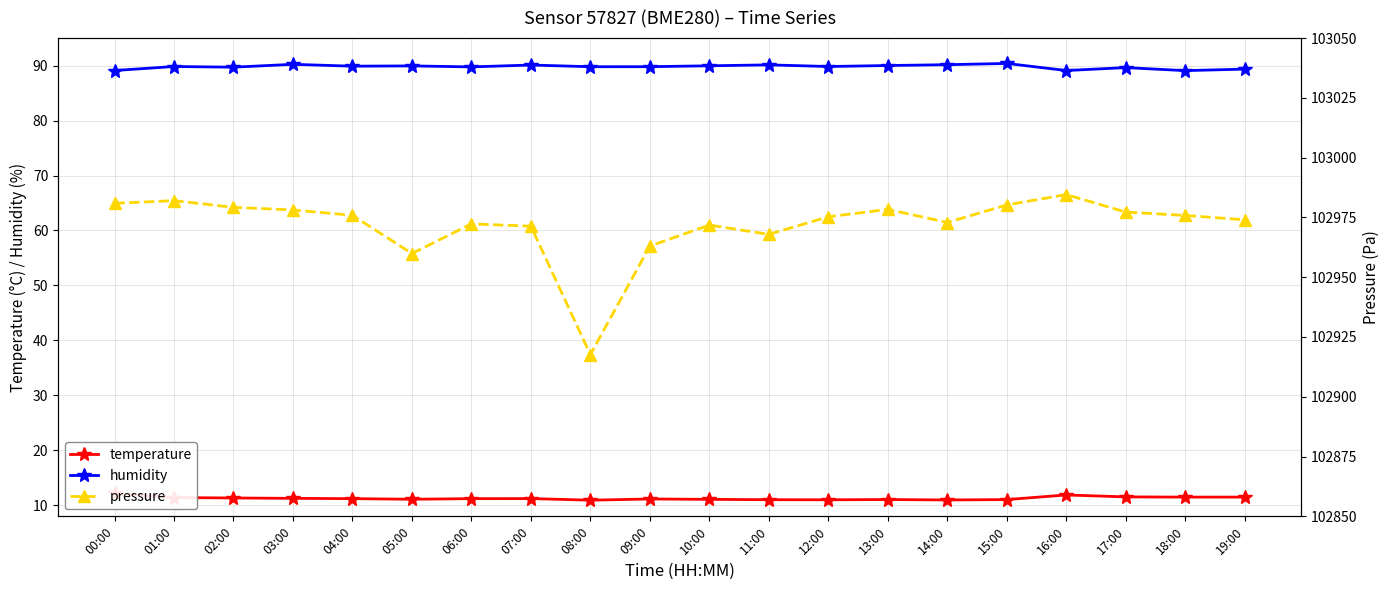

Is it true that pressure equals 157692.5 at 01:00?

False